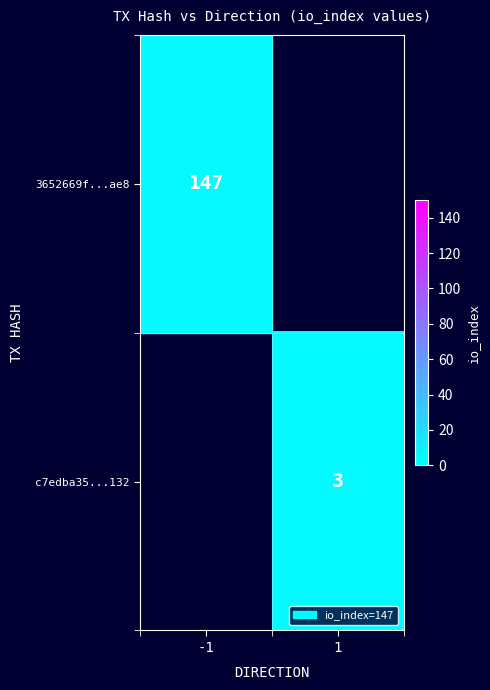

What value does the row_0 series have at -1?

147.0